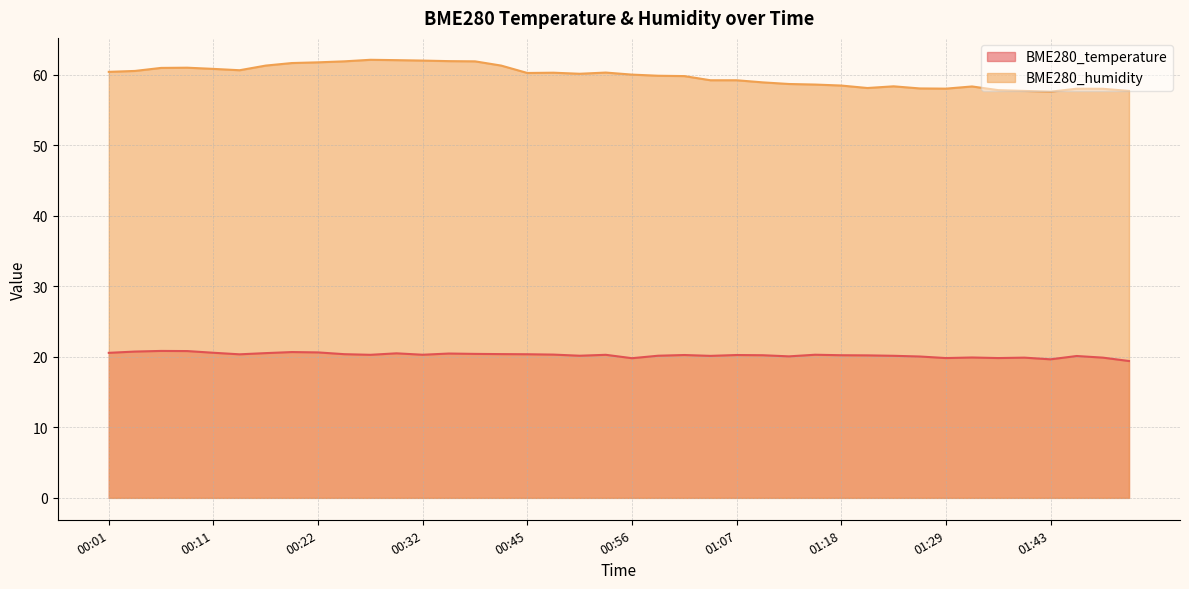

Rank the series by their average value, from highest to lowest.

BME280_humidity, BME280_temperature